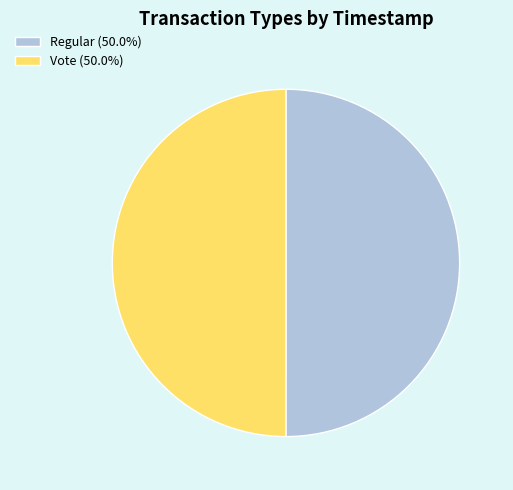

Is the sum of Vote (50.0%) and Regular (50.0%) greater than half?

Yes